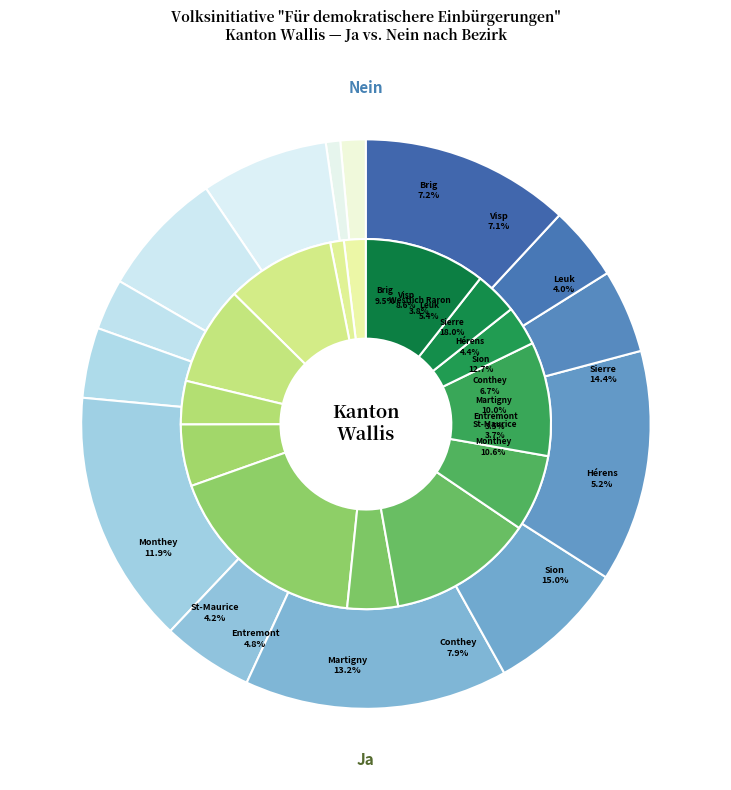

What percentage is the 3 slice, to the nearest percent?

9%